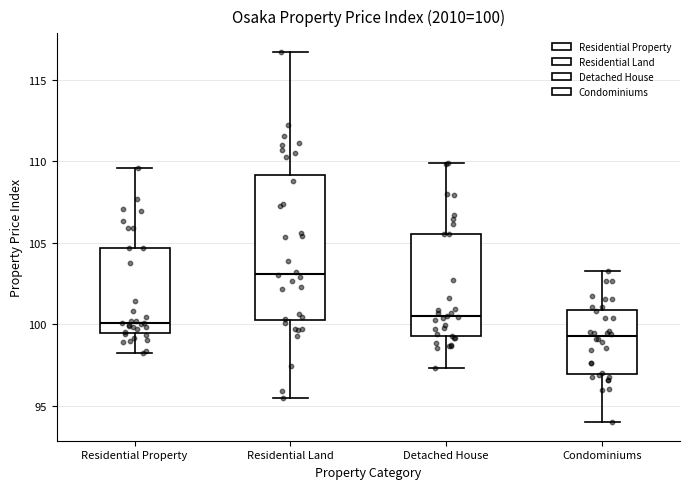

Which box's median line is the highest?

Residential Land